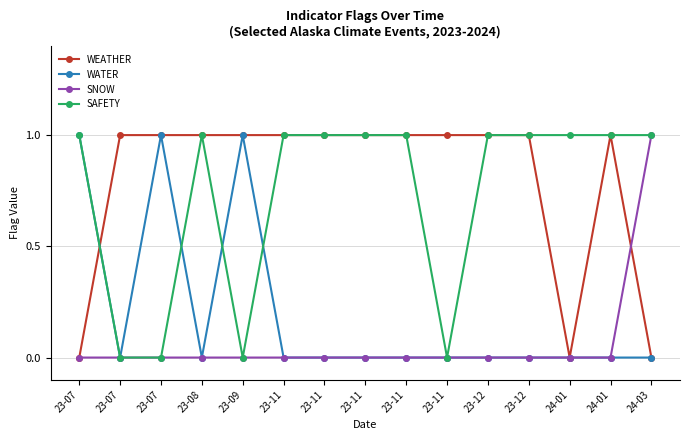

What are all the series names shown in the legend?

WEATHER, WATER, SNOW, SAFETY